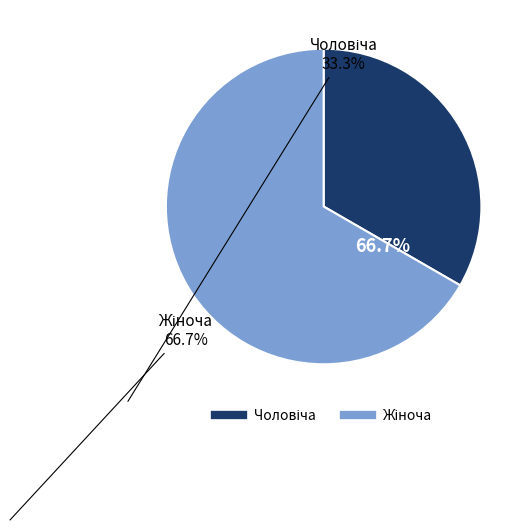

Is there a majority slice in this chart?

Yes